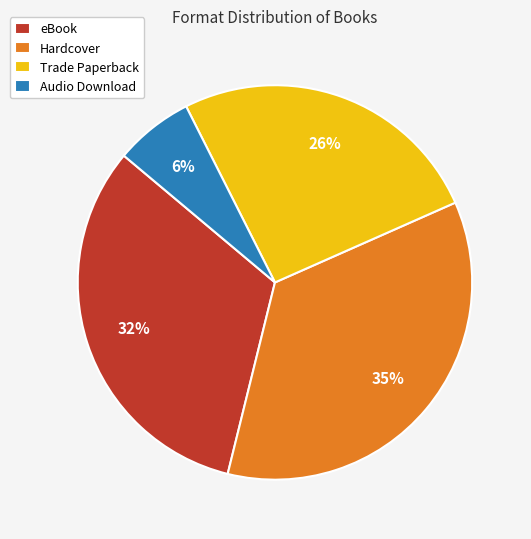

Which has a higher value, Audio Download or Hardcover?

Hardcover